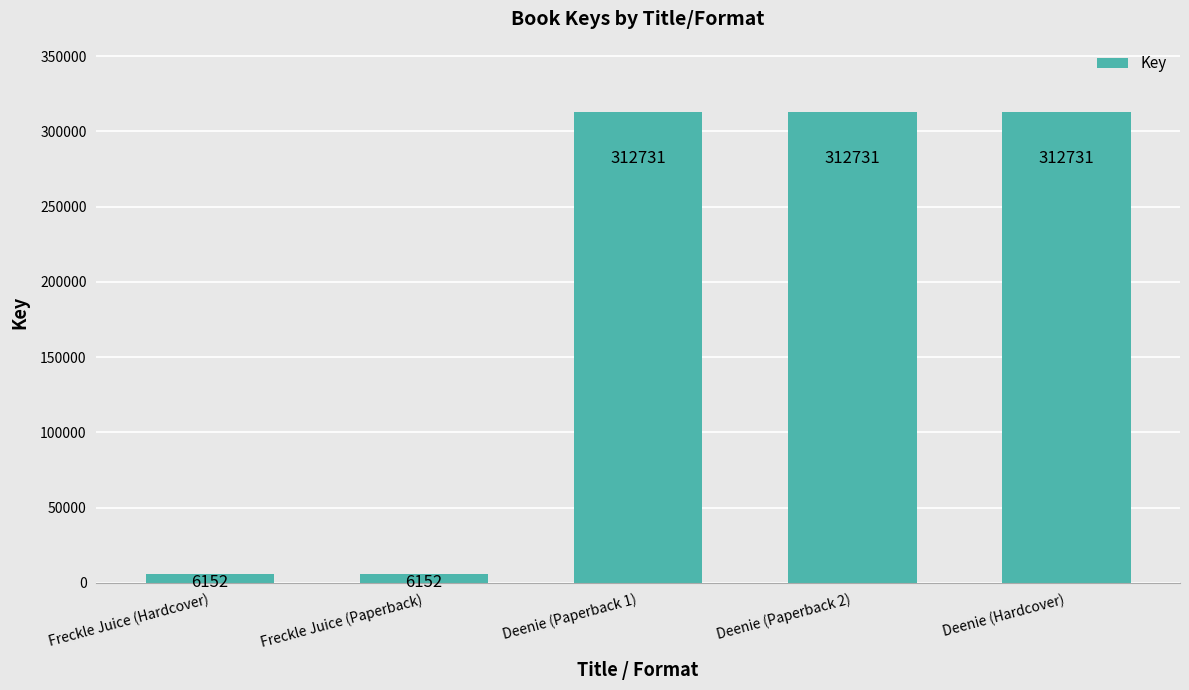

What is the label of the 4th bar from the right?

Freckle Juice (Paperback)